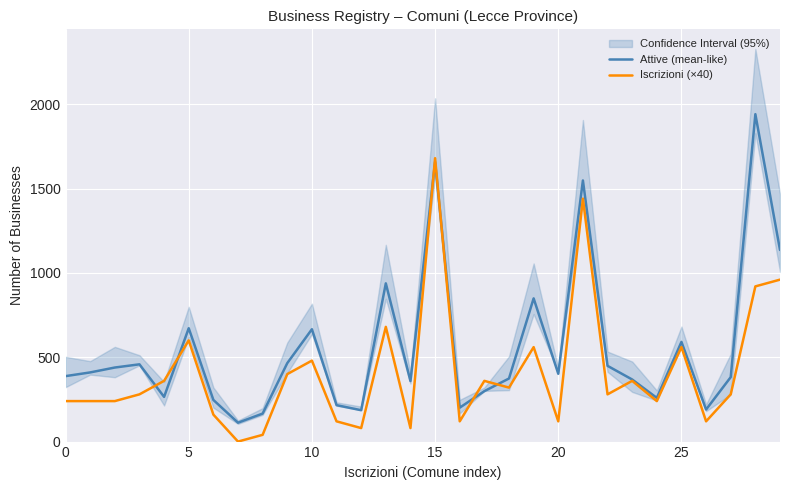

What is the difference between the second highest and minimum values in the Iscrizioni (×40) series?

1440